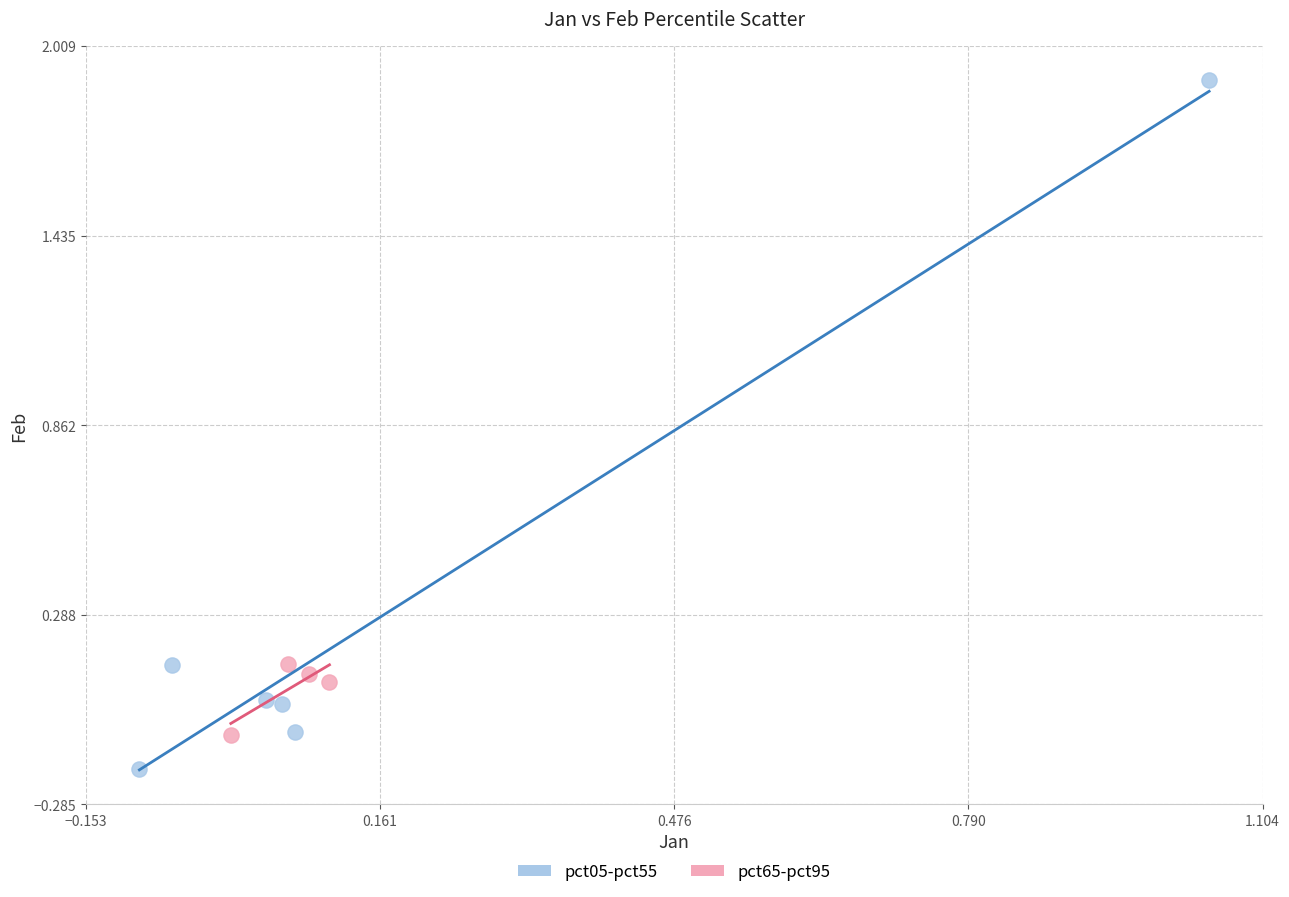

Which series has the largest Y range (max minus min)?

pct05-pct55